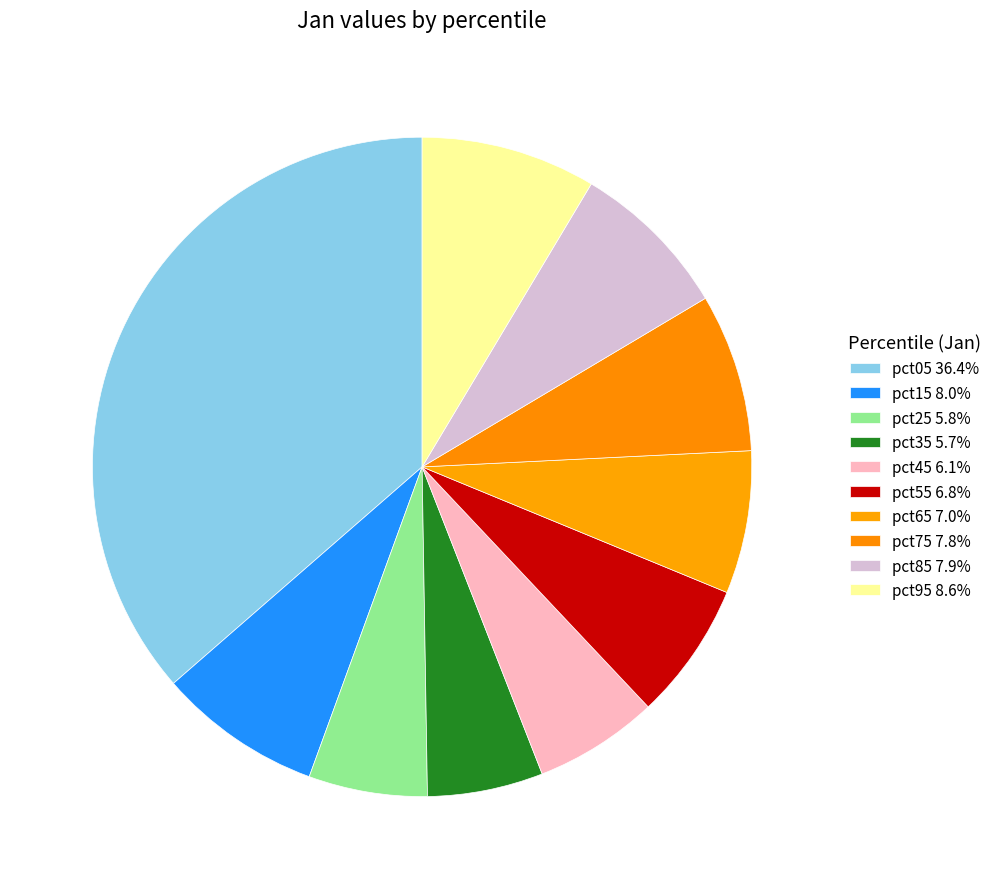

Count the number of slices in the pie.

10